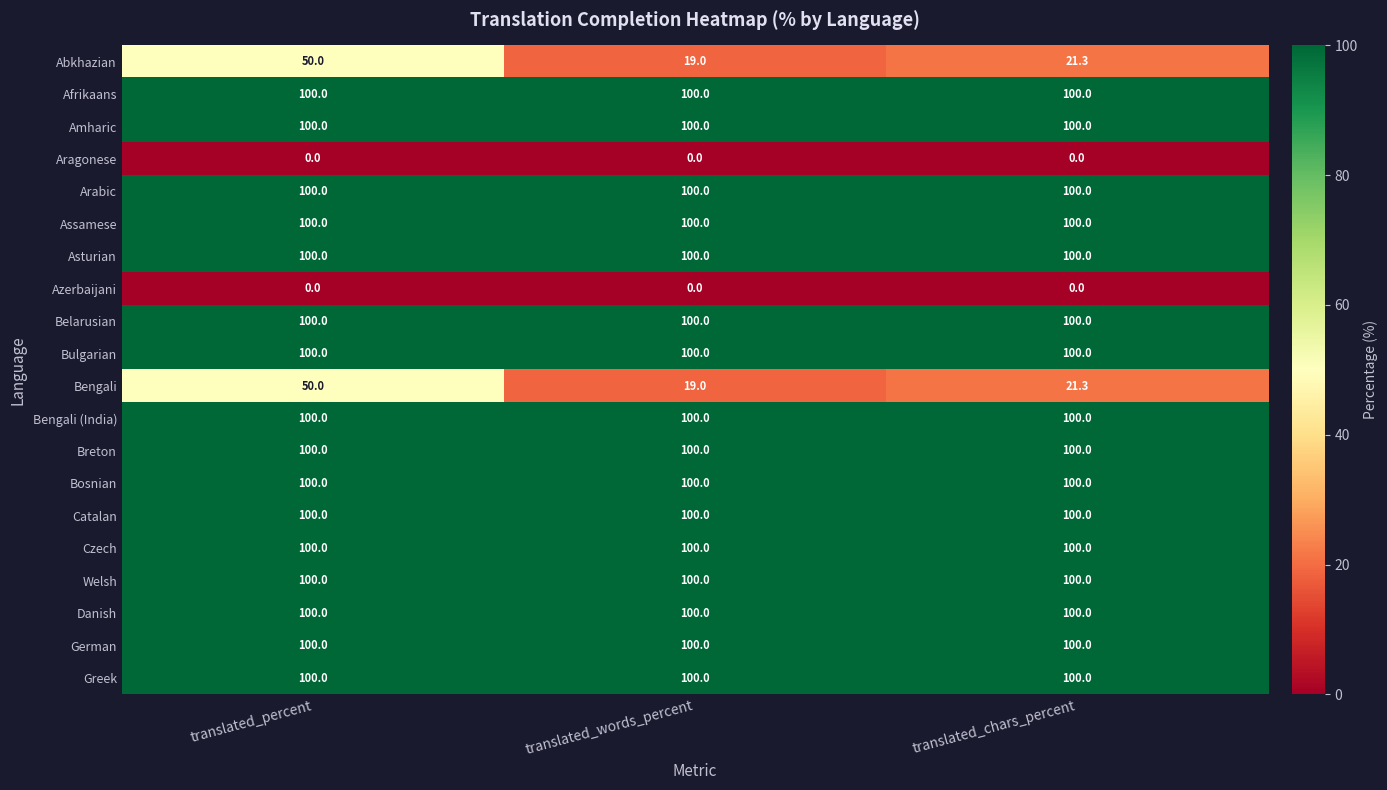

What is the sum of all Bengali values?

90.3